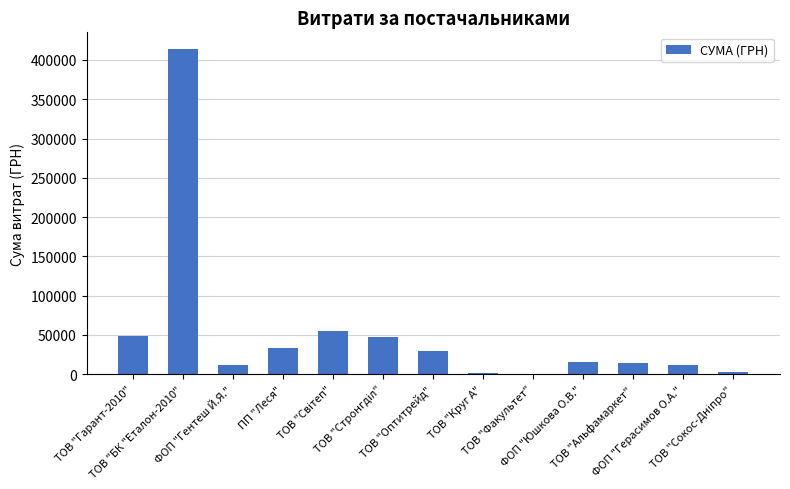

What is the maximum value shown in the chart?

414430.6